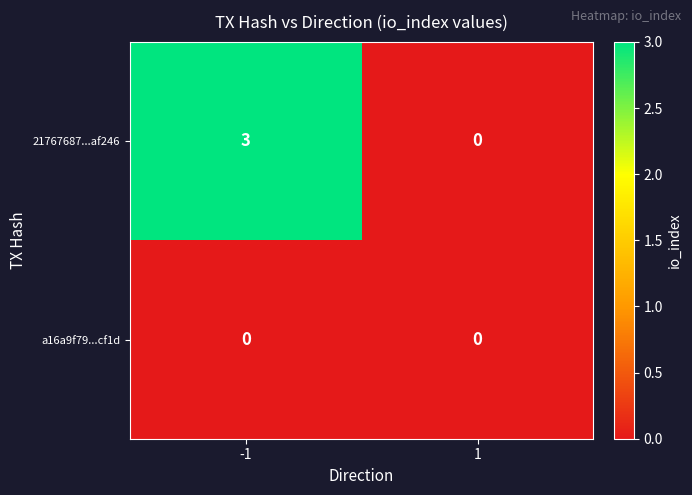

At how many categories does at least one series exceed 1?

1